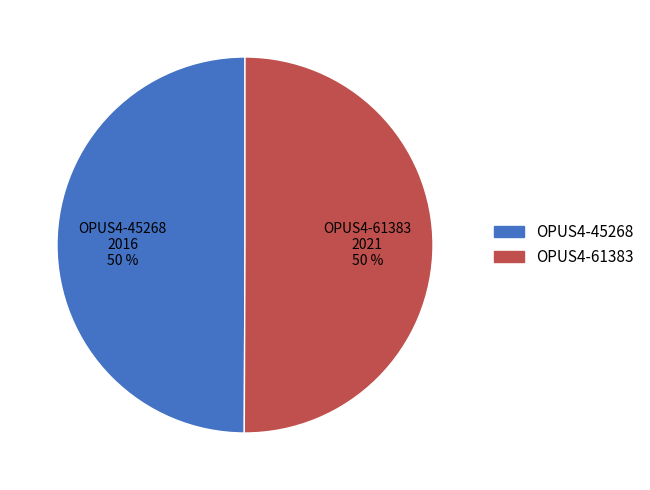

To the nearest percent, what is the average slice percentage?

50%